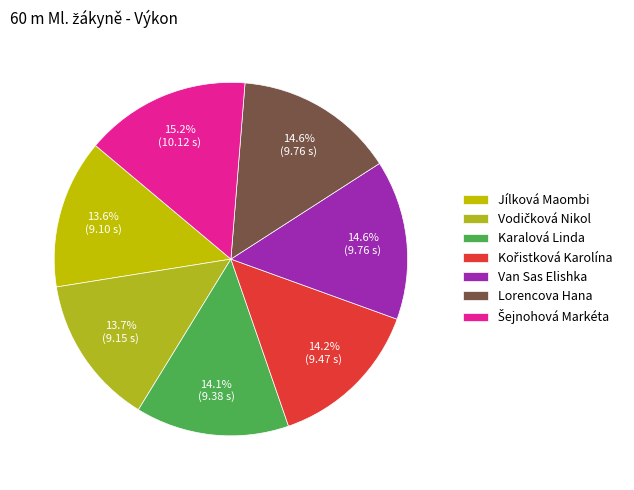

Which slice is the largest?

Šejnohová Markéta